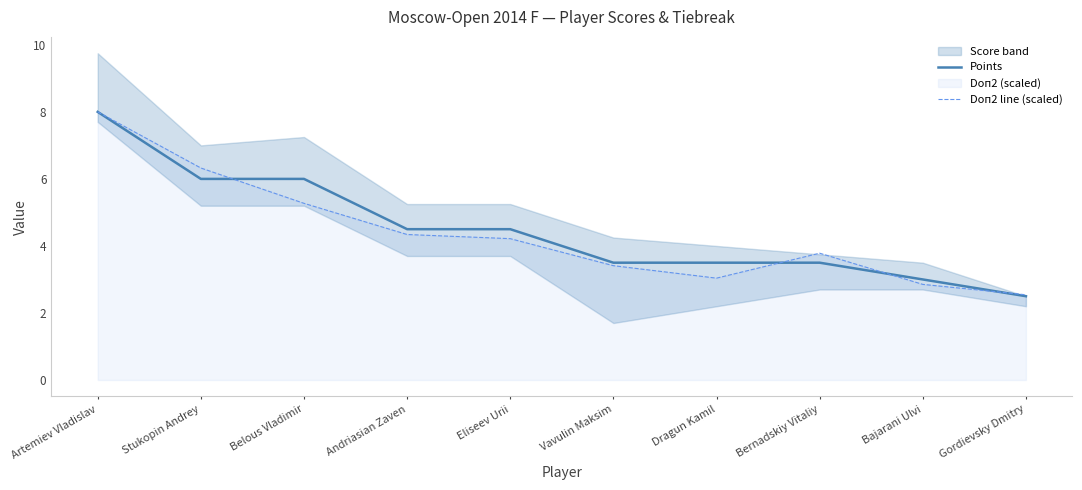

What is the label of the 7th point from the right?

Andriasian Zaven